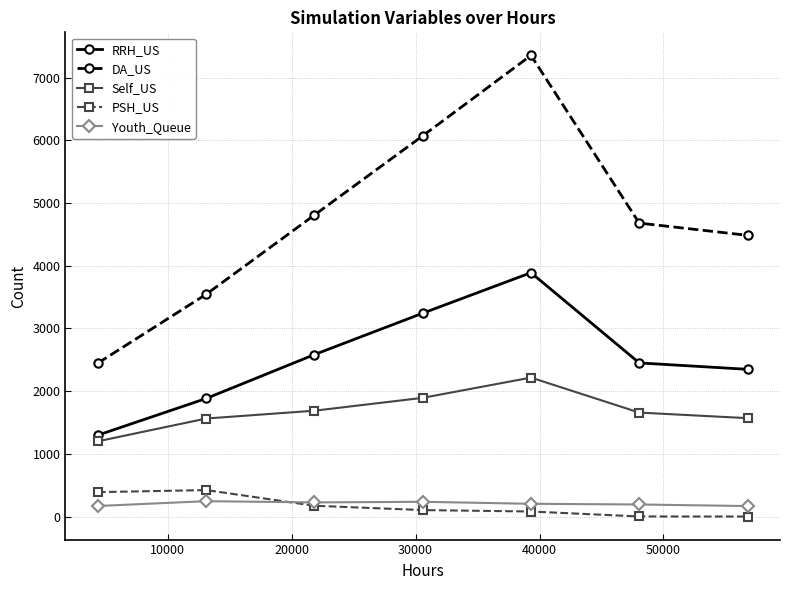

List the series in order of their peak value, lowest first.

Youth_Queue, PSH_US, Self_US, RRH_US, DA_US